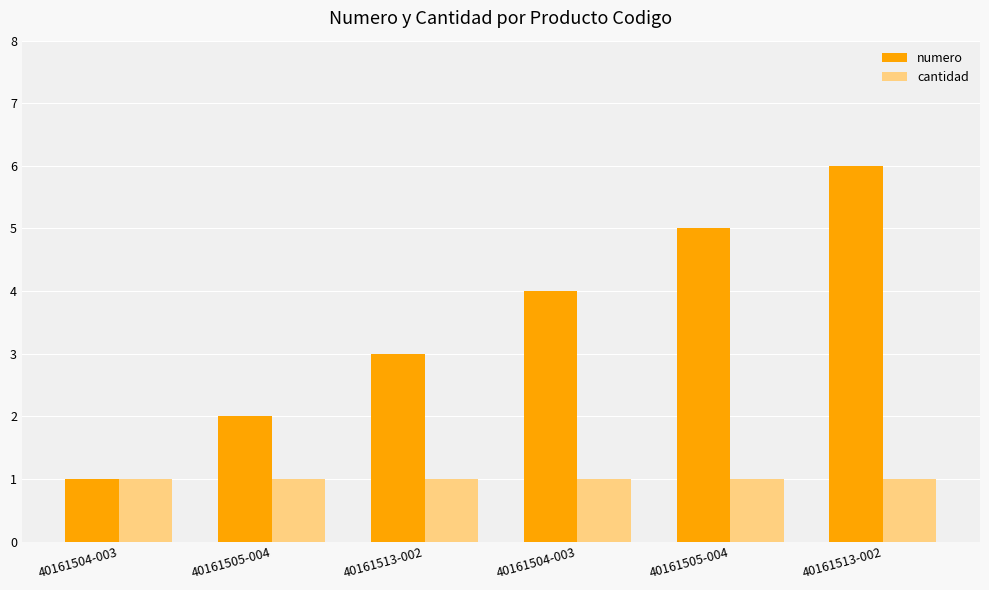

The cantidad series shows 2 at 40161504-003. True or false?

False